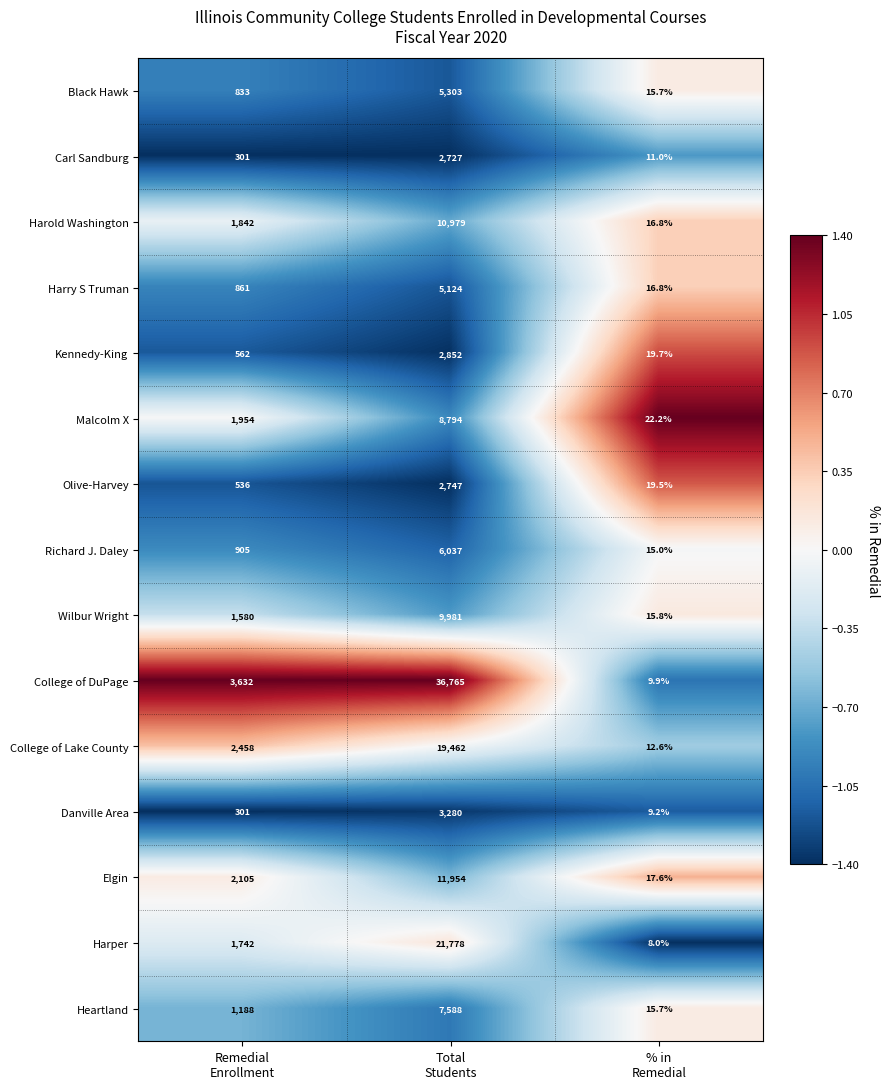

What is the average value of the Olive-Harvey series?

1100.8